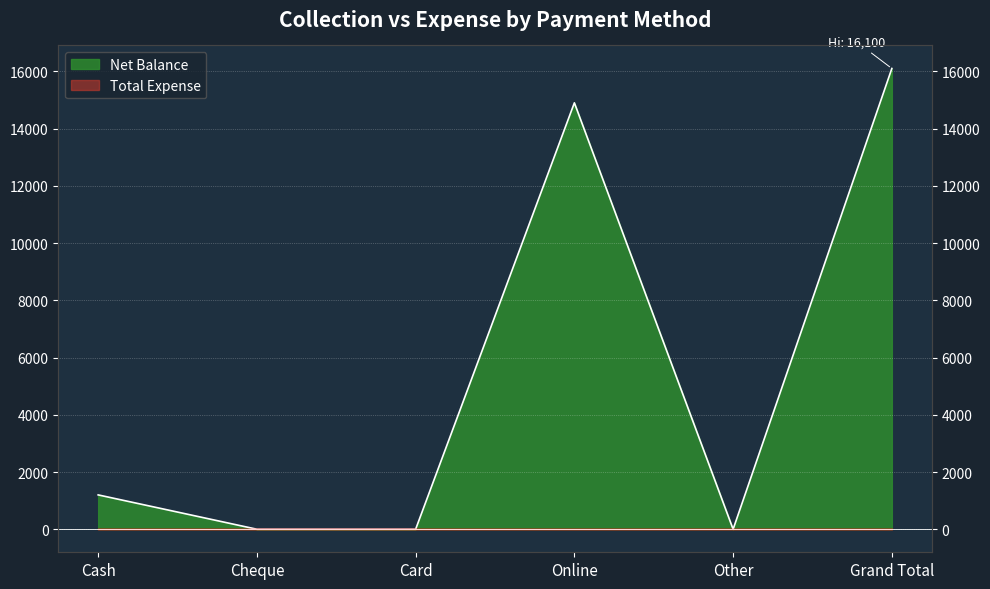

What is the change in value from Cheque to Grand Total?

+16100